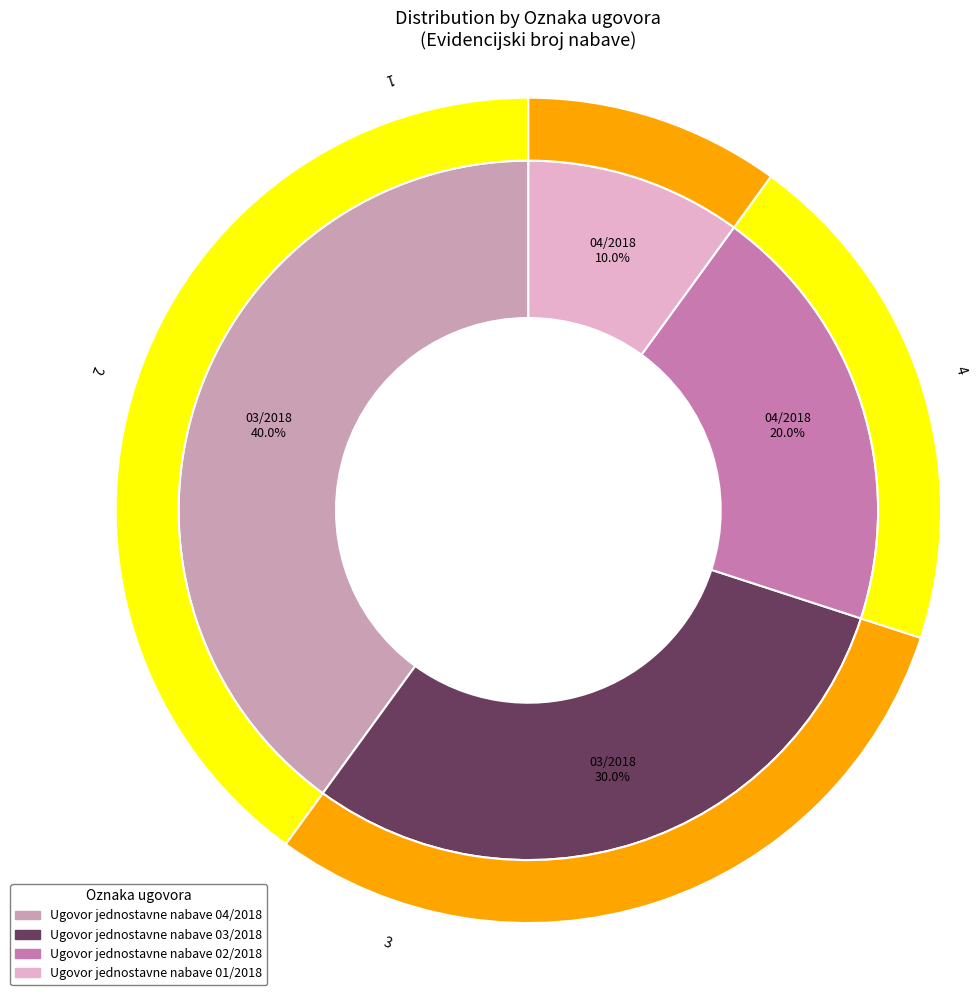

The Ugovor jednostavne nabave 01/2018 slice represents 10% of the pie. True or false?

True